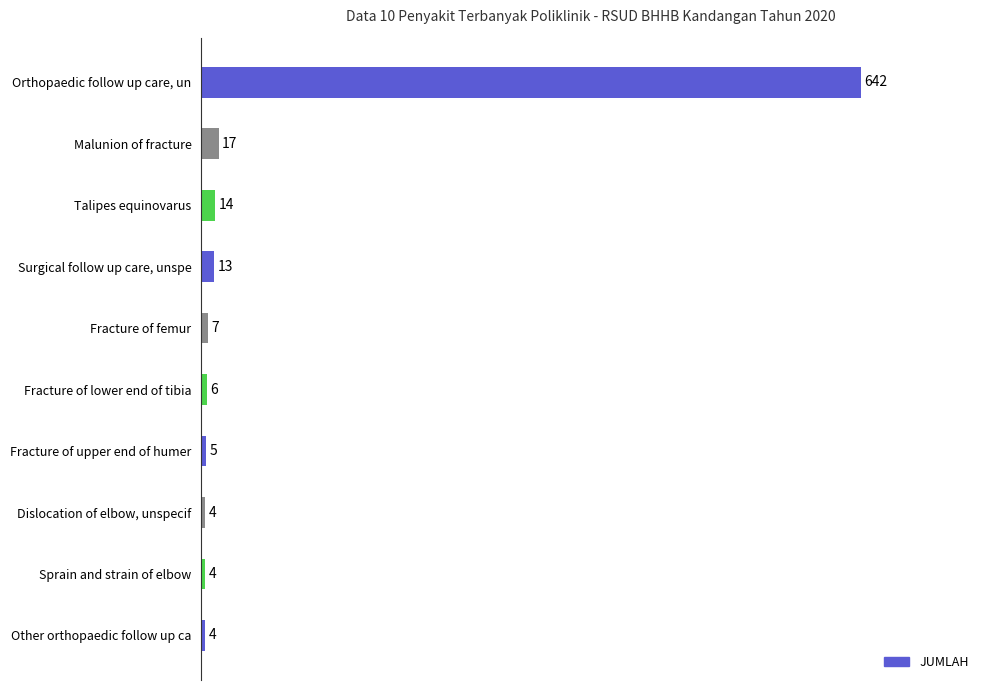

Reading bottom to top, transcribe all the data shown in this chart.

Other orthopaedic follow up ca=4	Sprain and strain of elbow=4	Dislocation of elbow, unspecif=4	Fracture of upper end of humer=5	Fracture of lower end of tibia=6	Fracture of femur=7	Surgical follow up care, unspe=13	Talipes equinovarus=14	Malunion of fracture=17	Orthopaedic follow up care, un=642